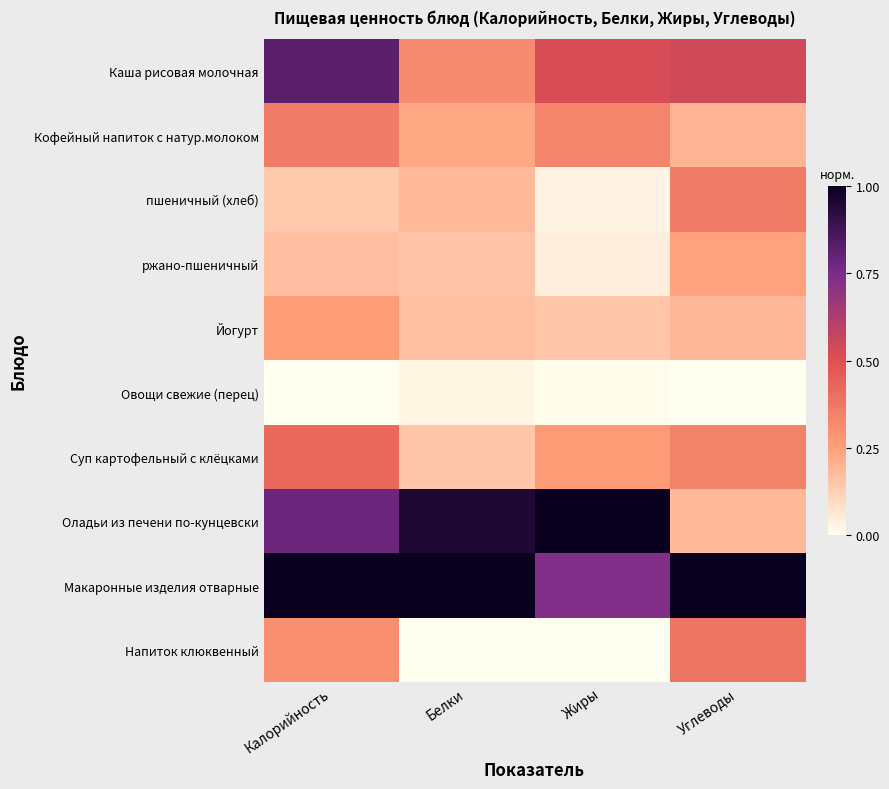

What is the total value across all series at Калорийность?

4.3